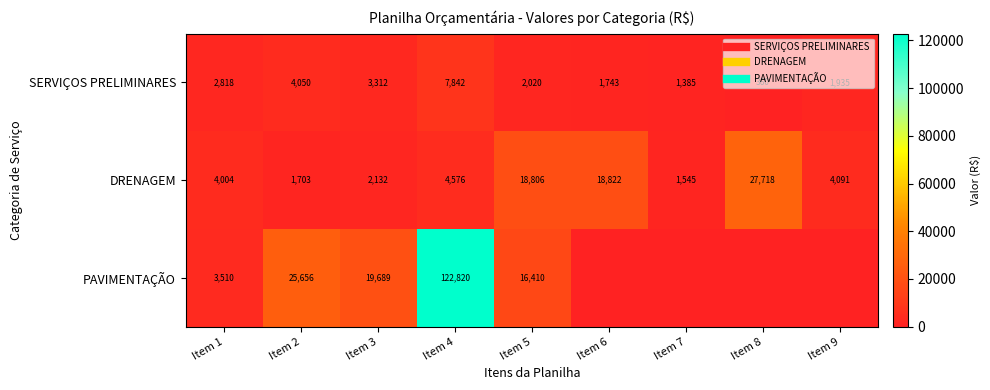

What is the sum of the SERVIÇOS PRELIMINARES values at Item 8 and Item 4?

8202.4